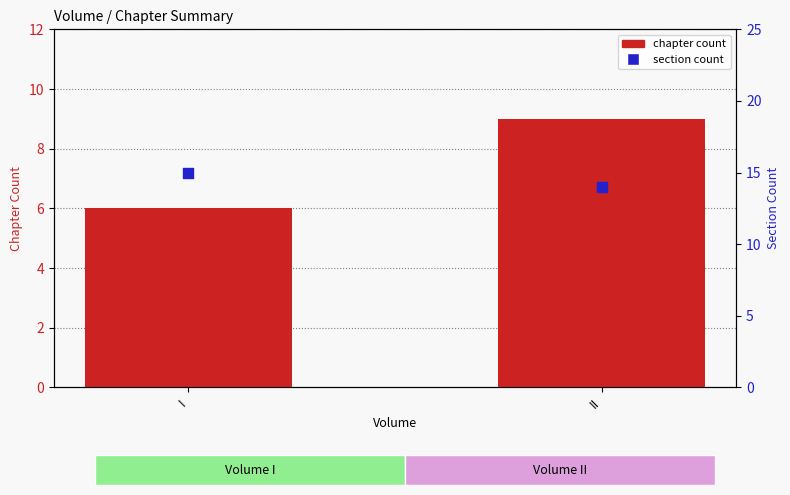

Is the value of section count at II greater than the value of chapter count at I?

Yes